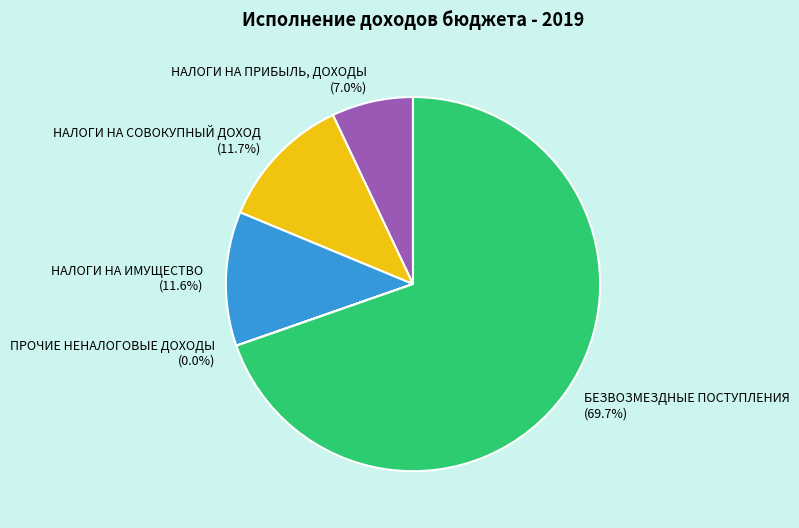

Does БЕЗВОЗМЕЗДНЫЕ ПОСТУПЛЕНИЯ represent more than half of the total?

Yes